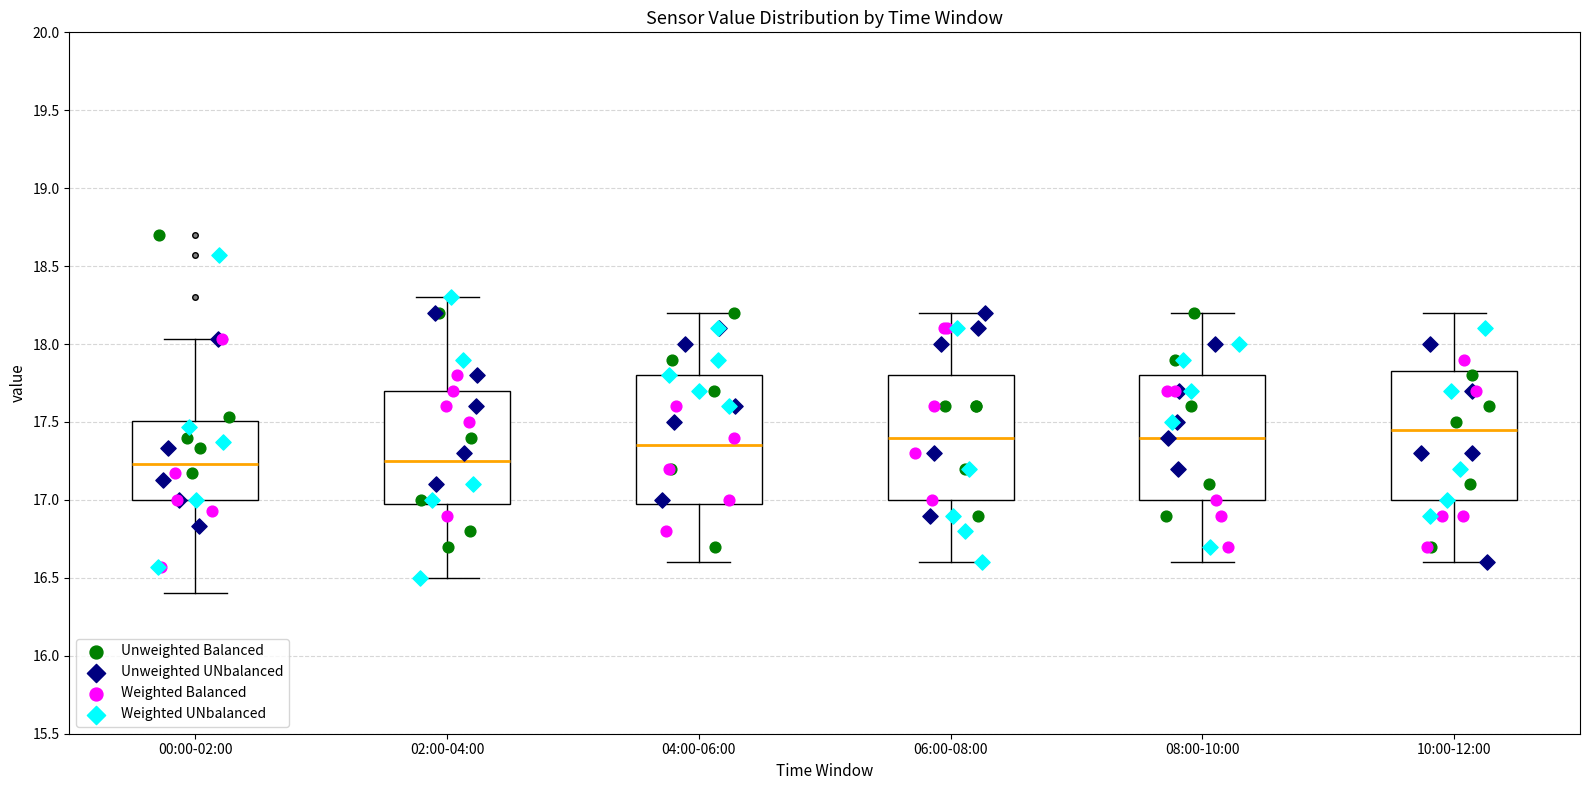

Which box has the highest median line?

10:00-12:00